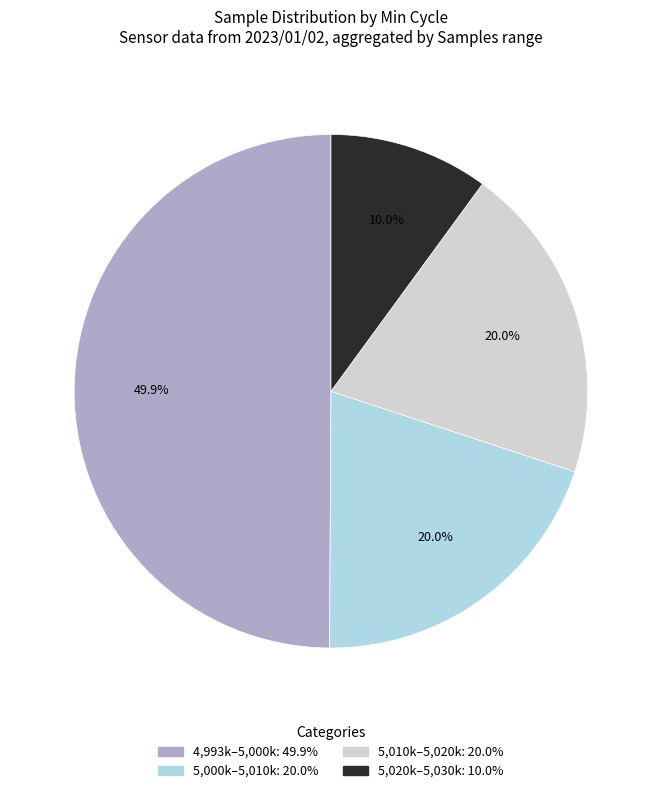

Is there a majority slice in this chart?

No